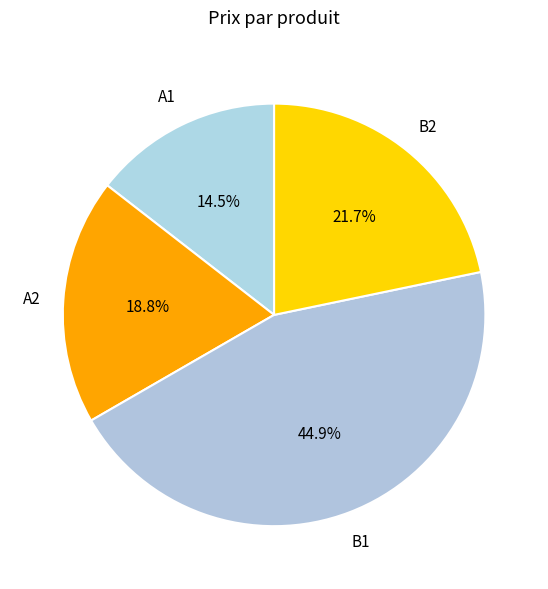

The B2 slice represents 36% of the pie. True or false?

False